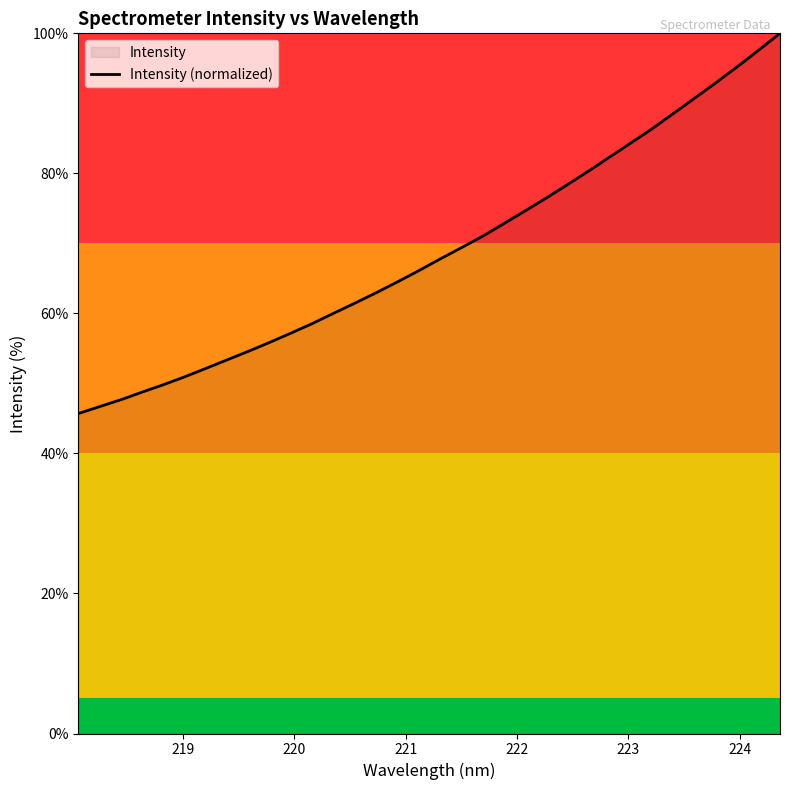

What is the difference between the maximum and minimum values?

54.3